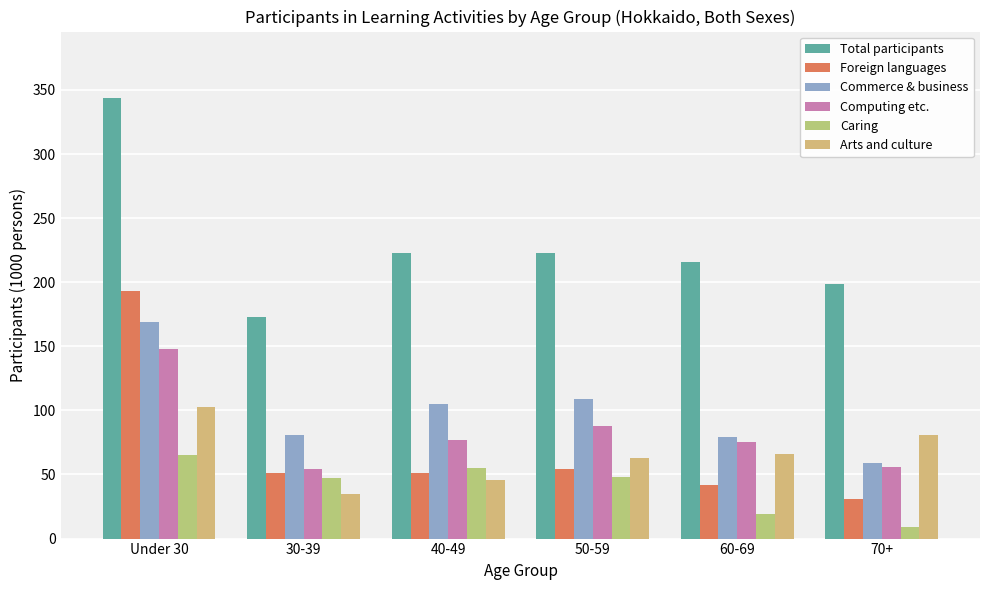

What is the total value across all series at 70+?

435